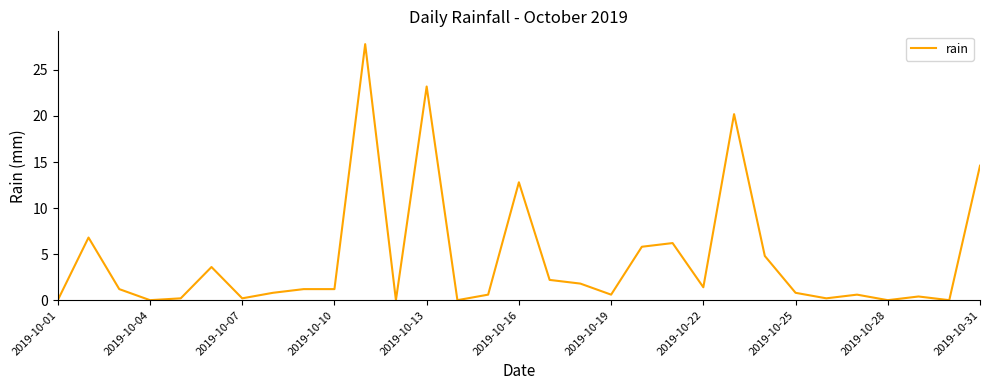

What is the difference between the maximum and minimum values?

27.8